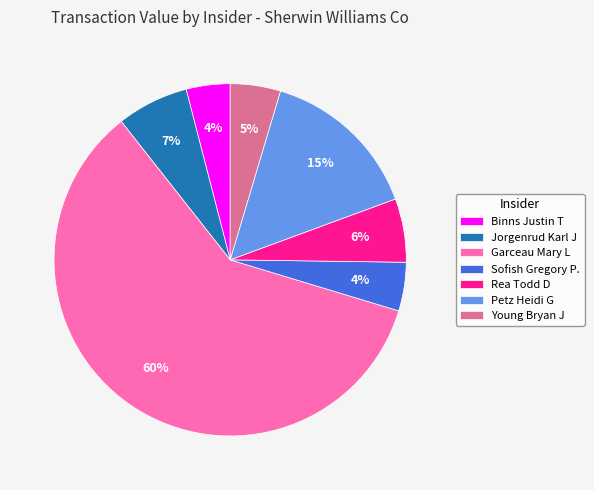

To the nearest percent, what percentage of the pie is Rea Todd D?

6%